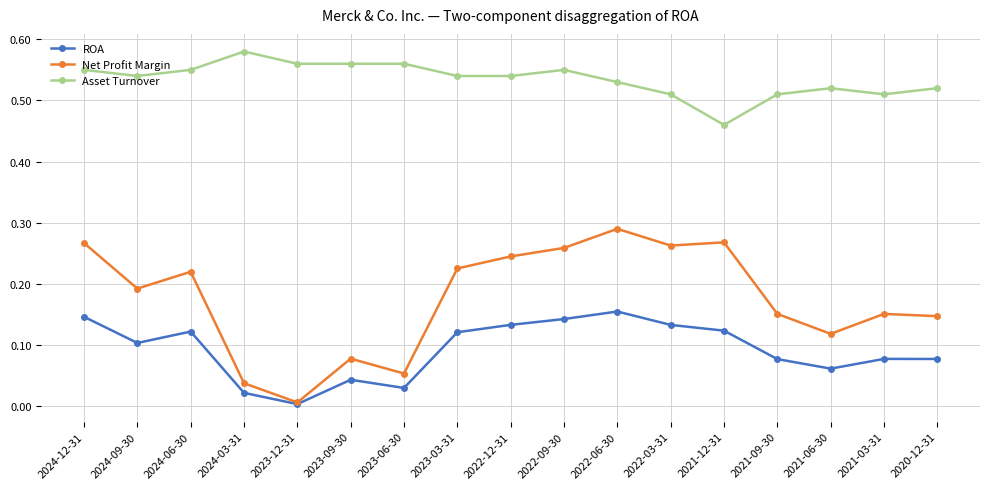

Between 2024-09-30 and 2023-06-30, which series saw the biggest shift?

Net Profit Margin